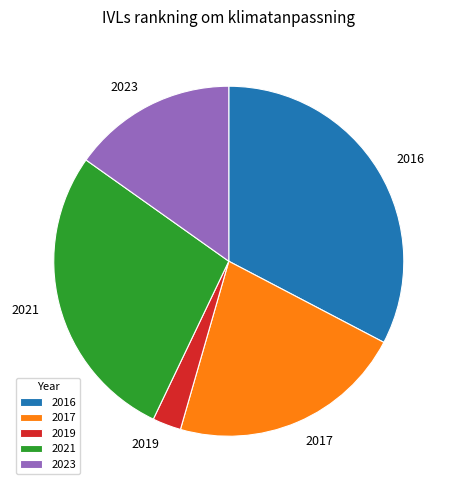

The 2017 slice represents 22% of the pie. True or false?

True